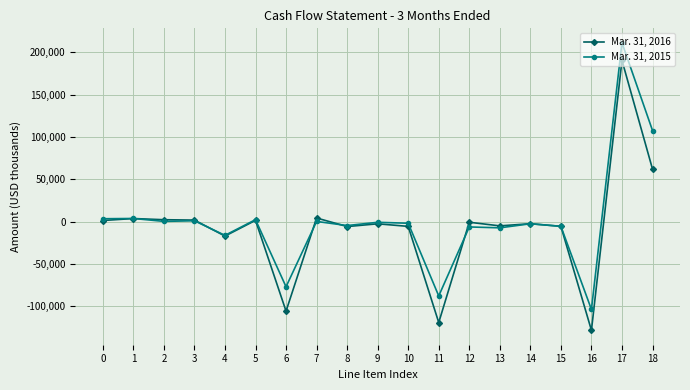

At which label does Mar. 31, 2016 reach its minimum?

16